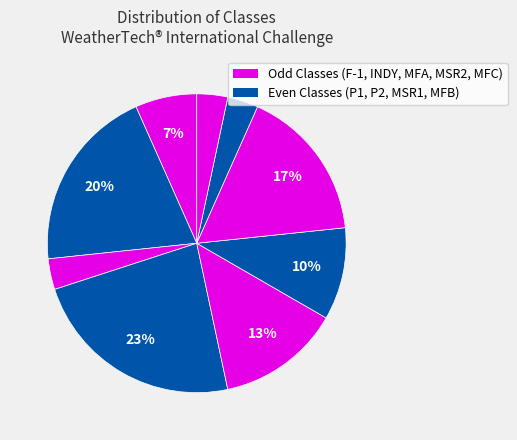

Count the number of slices in the pie.

9